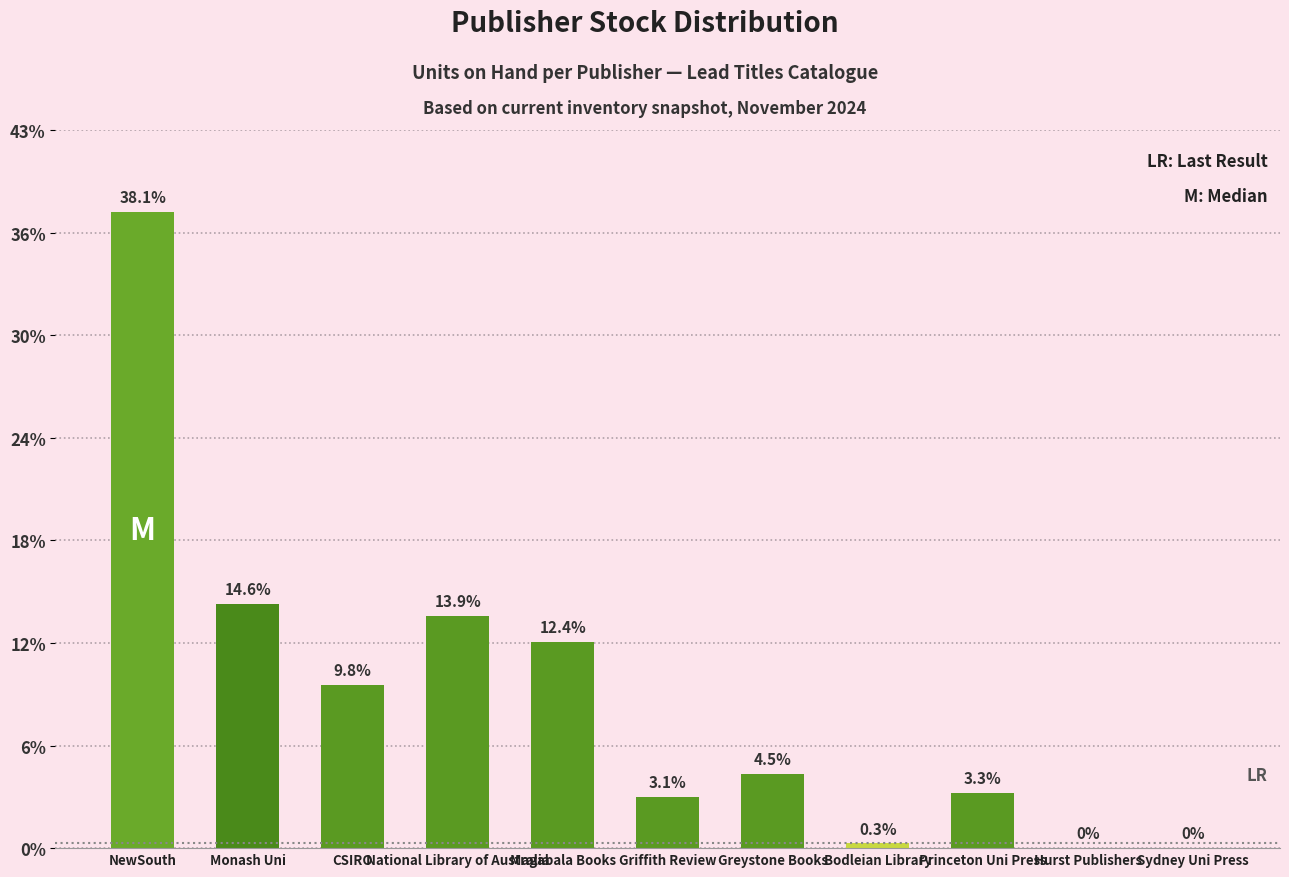

Reading left to right, extract all data points from this chart.

NewSouth=1860	Monash Uni=713	CSIRO=478	National Library of Australia=680	Magabala Books=604	Griffith Review=151	Greystone Books=218	Bodleian Library=14	Princeton Uni Press=161	Hurst Publishers=0	Sydney Uni Press=0